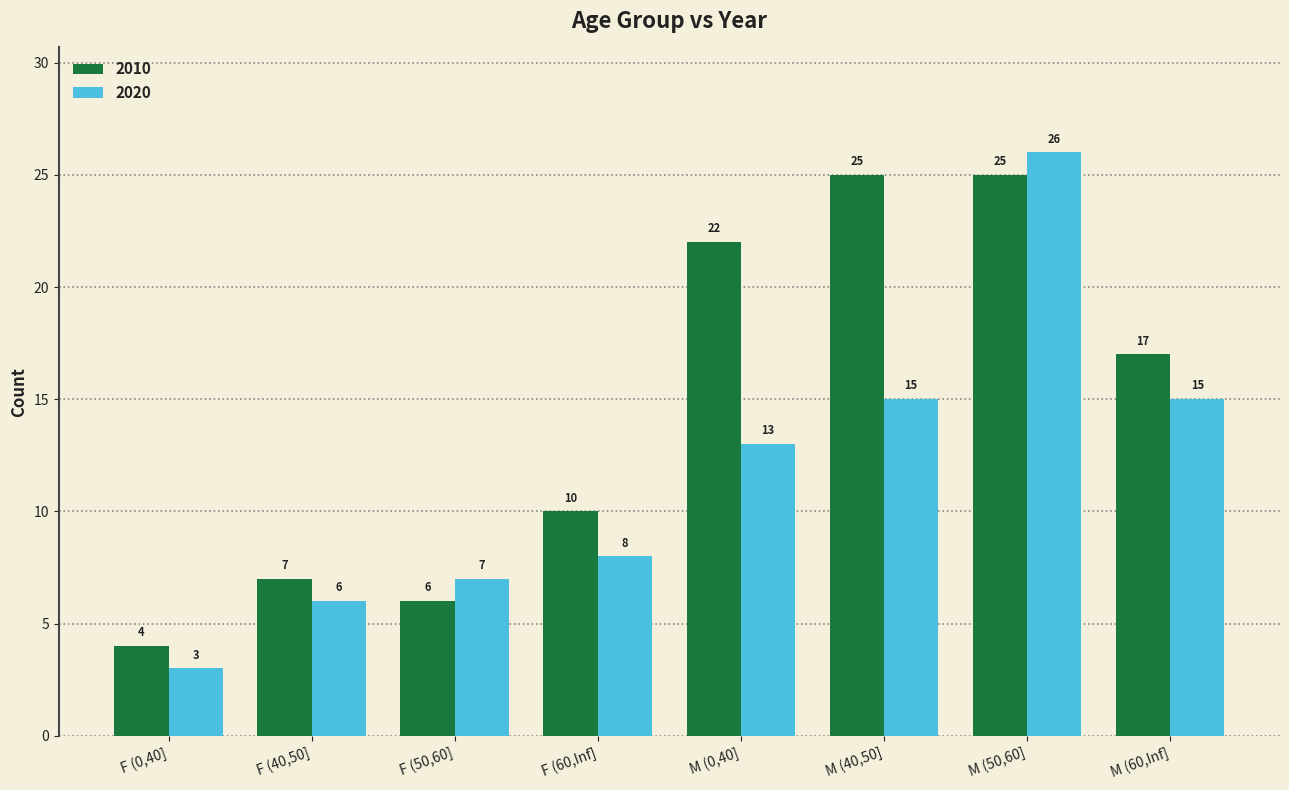

What is the label of the 5th bar from the left?

M (0,40]